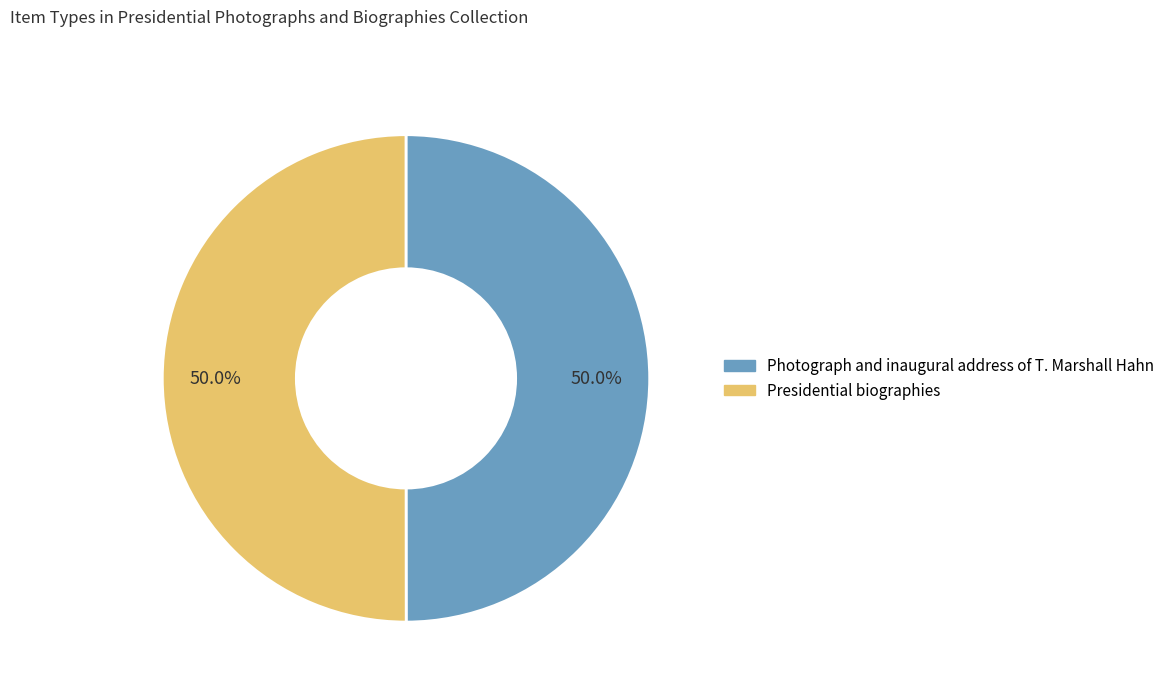

To the nearest percent, what is the combined percentage of Presidential biographies and Photograph and inaugural address of T. Marshall Hahn?

100%